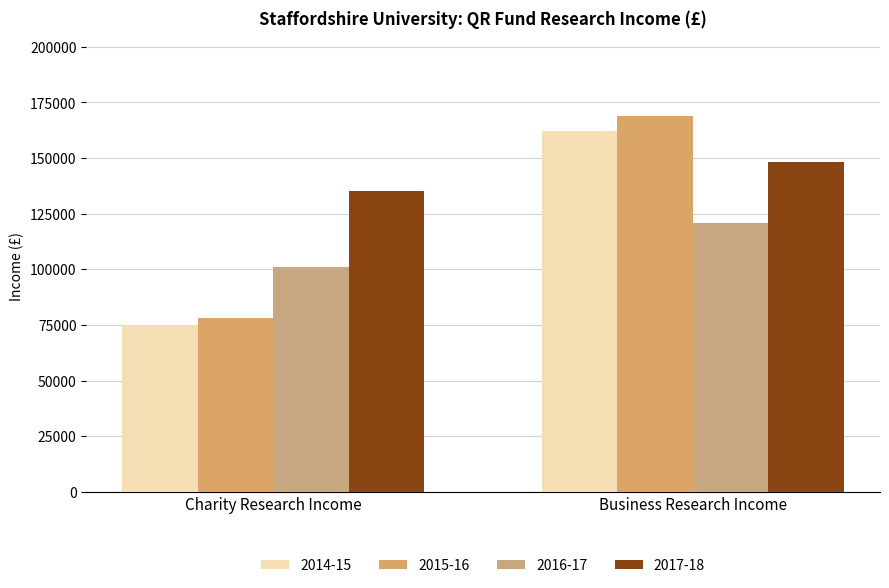

Is it true that 2017-18 equals 148000 at Business Research Income?

True